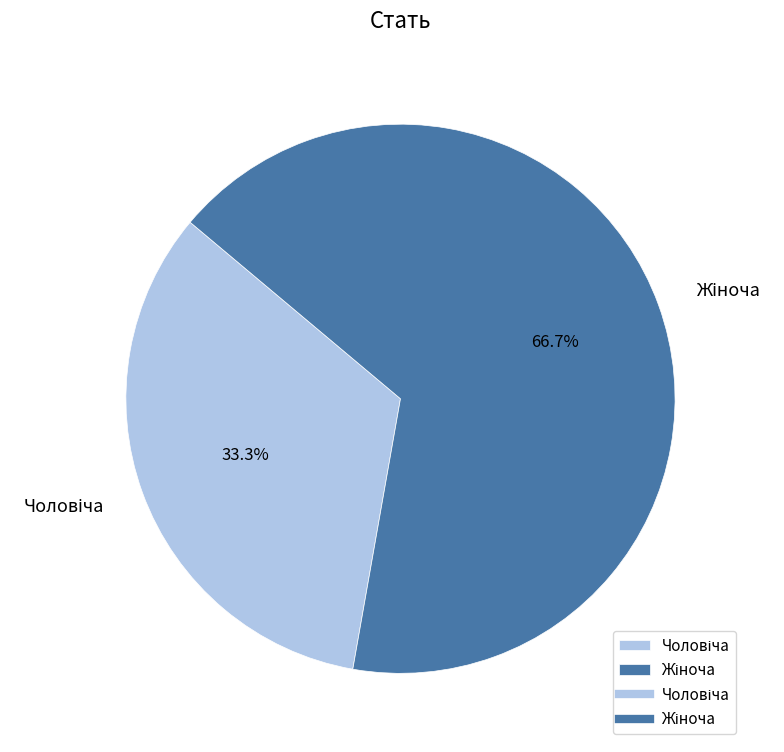

Is there a majority slice in this chart?

Yes